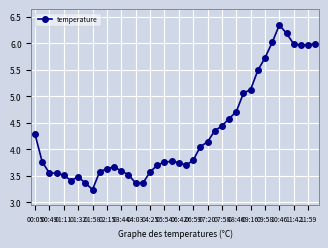

True or false: the data has more than 1 interior local peaks.

True